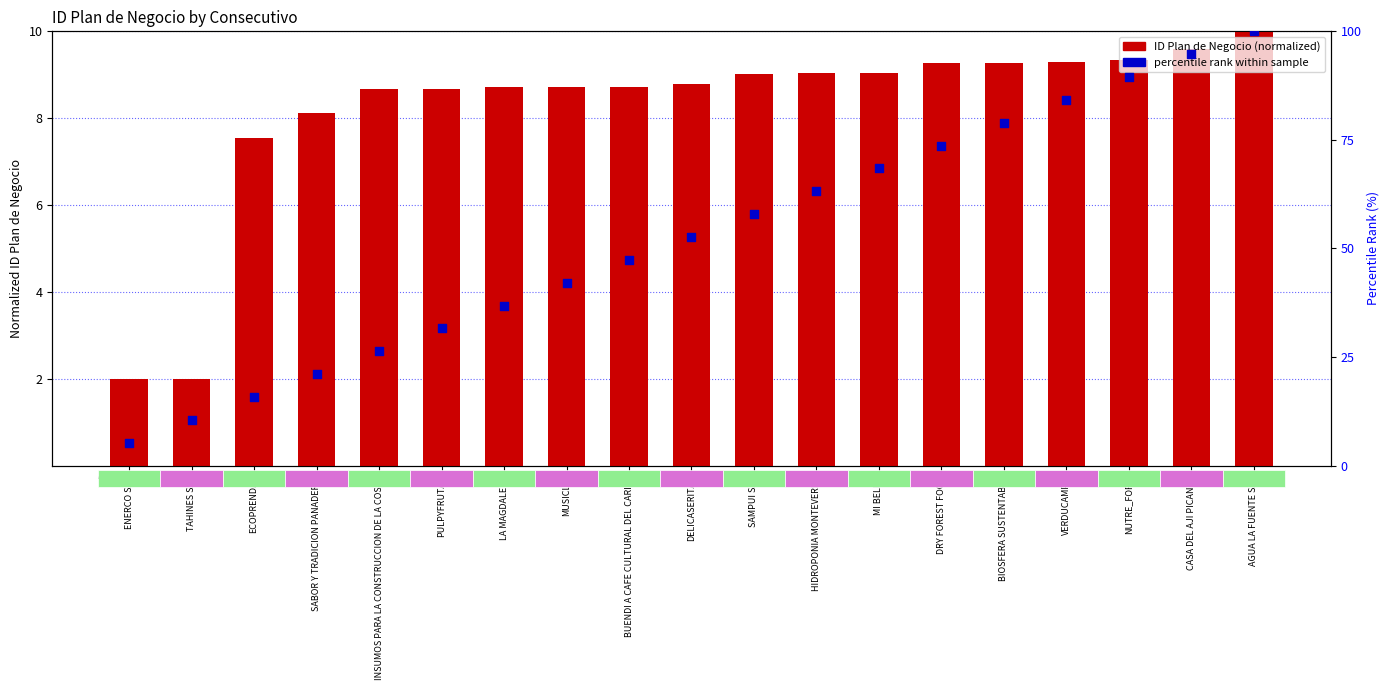

At which category is the sum across all series the highest?

AGUA LA FUENTE SAS